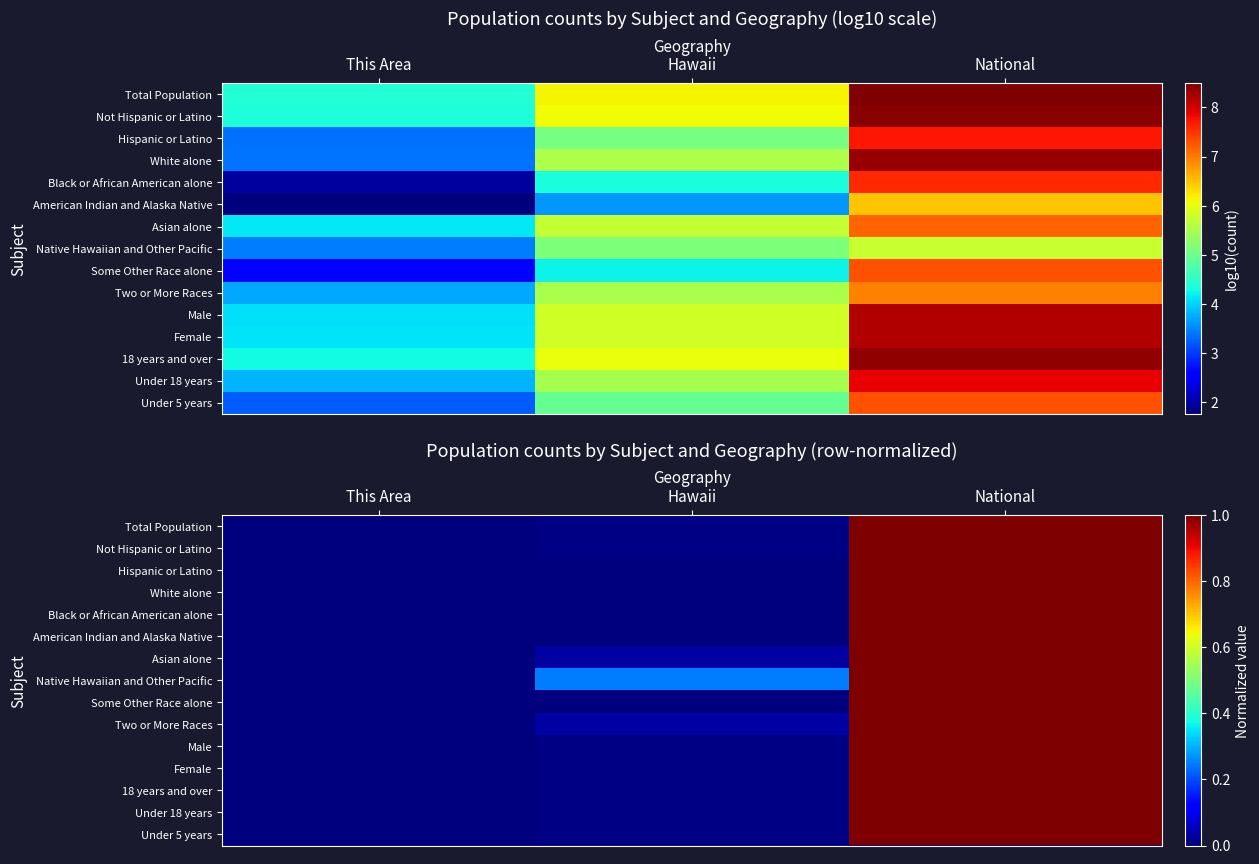

Which series has the largest range (max minus min)?

Total Population